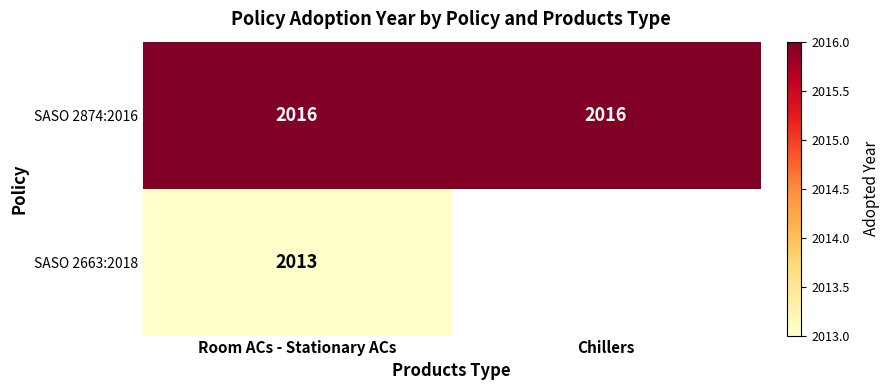

What is the total value across all series at Room ACs - Stationary ACs?

4029